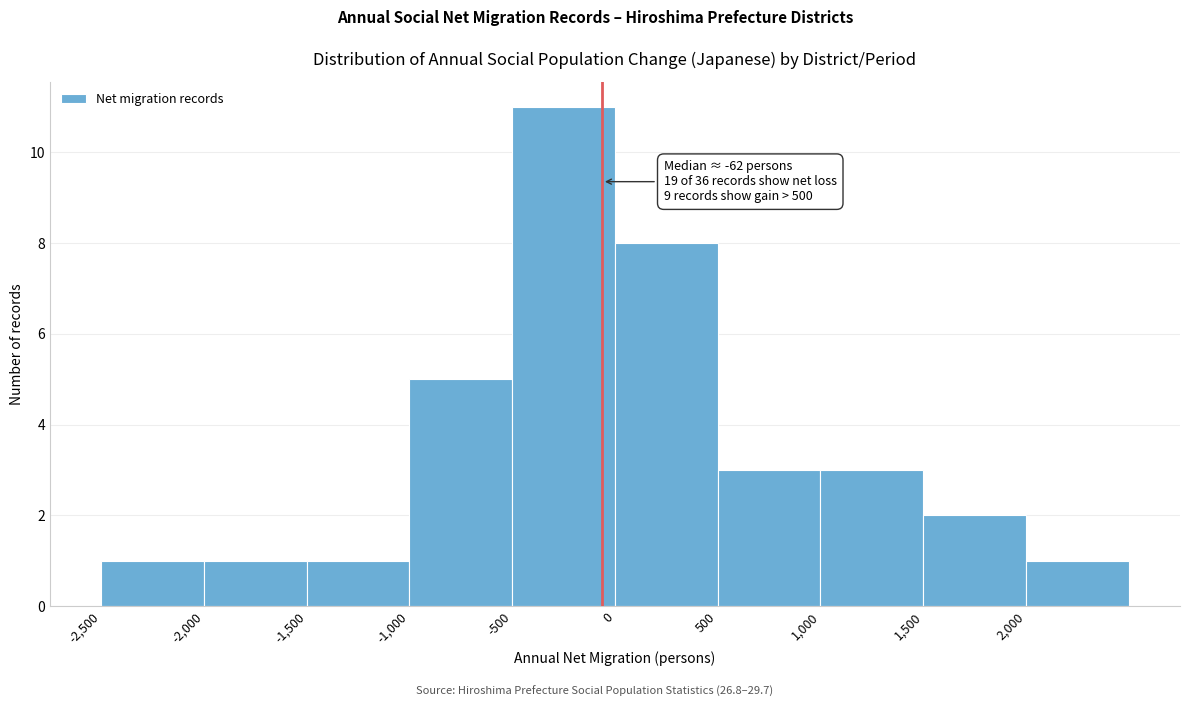

Which range on the x-axis has the tallest bar?

-500 to 0